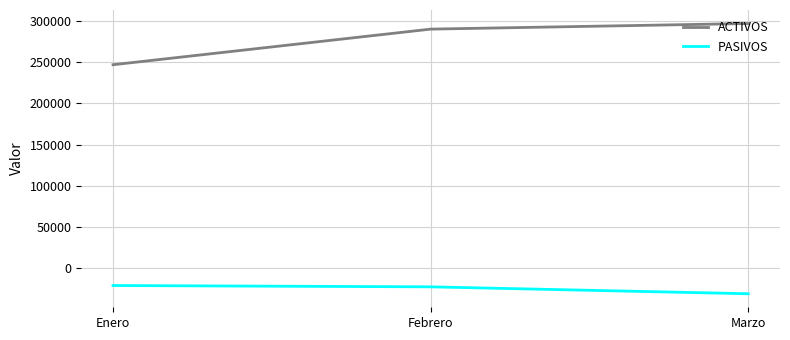

Rank the series by their maximum value, from highest to lowest.

ACTIVOS, PASIVOS